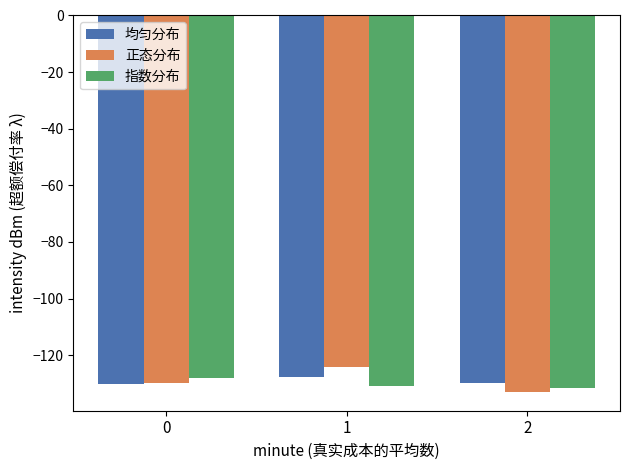

At which category does the chart reach its minimum across all series?

2